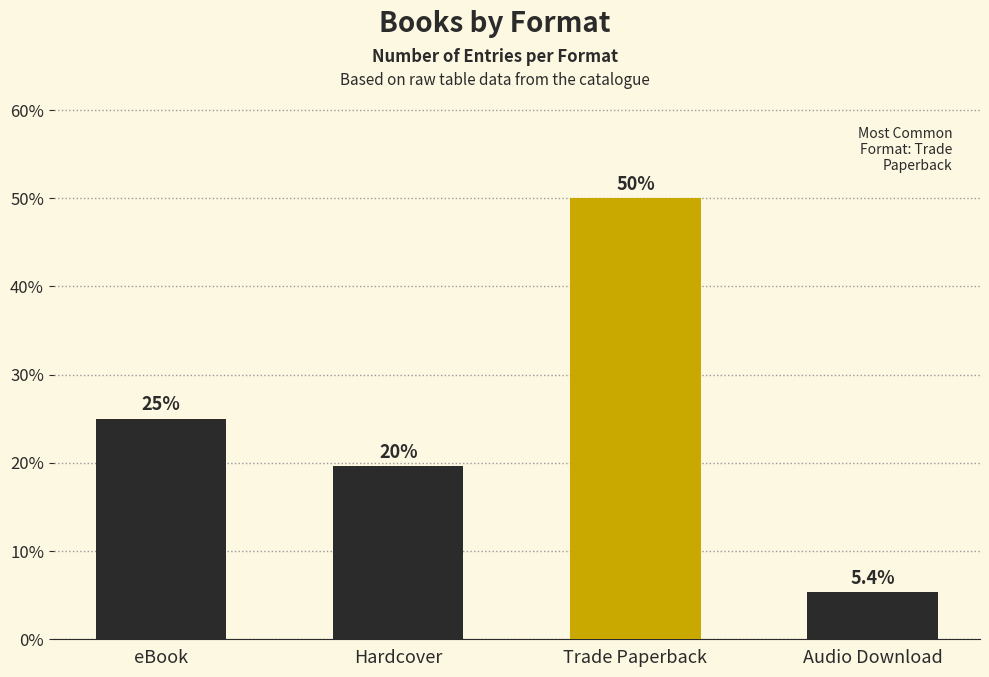

What is the label of the 2nd bar from the left?

Hardcover